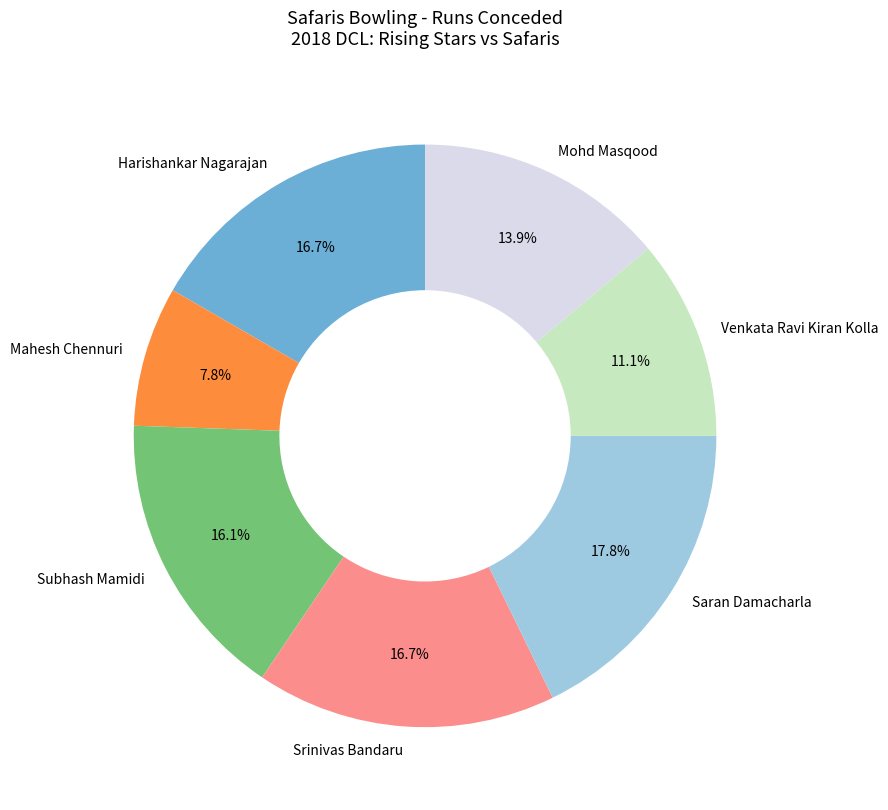

Count the number of slices in the pie.

7